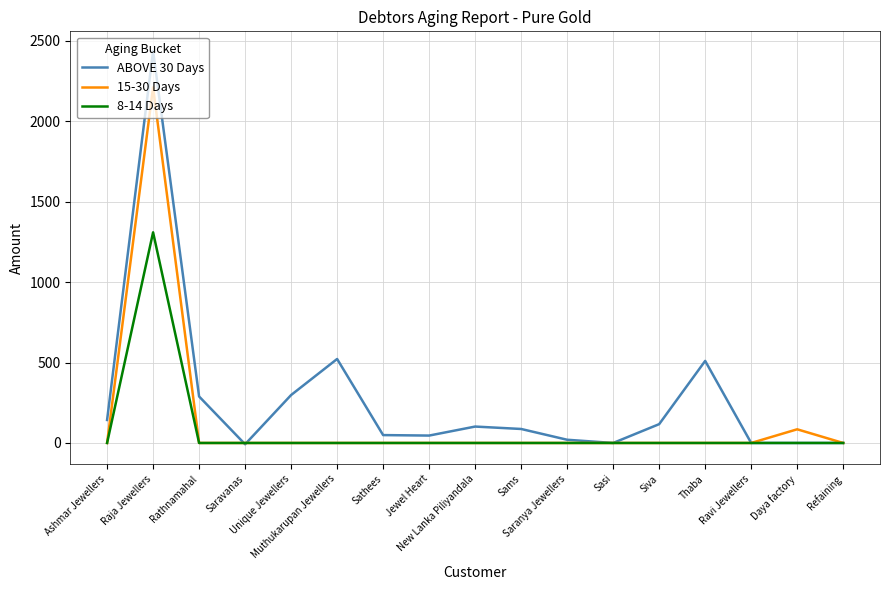

Rank the series by their average value, from lowest to highest.

8-14 Days, 15-30 Days, ABOVE 30 Days